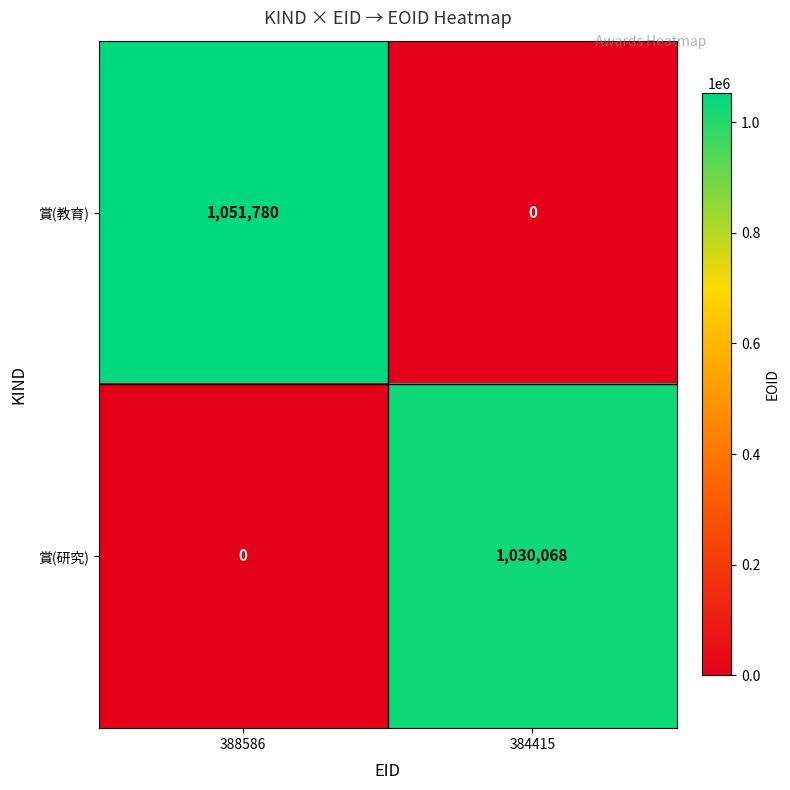

Which category has the highest value in the 賞(研究) series?

384415